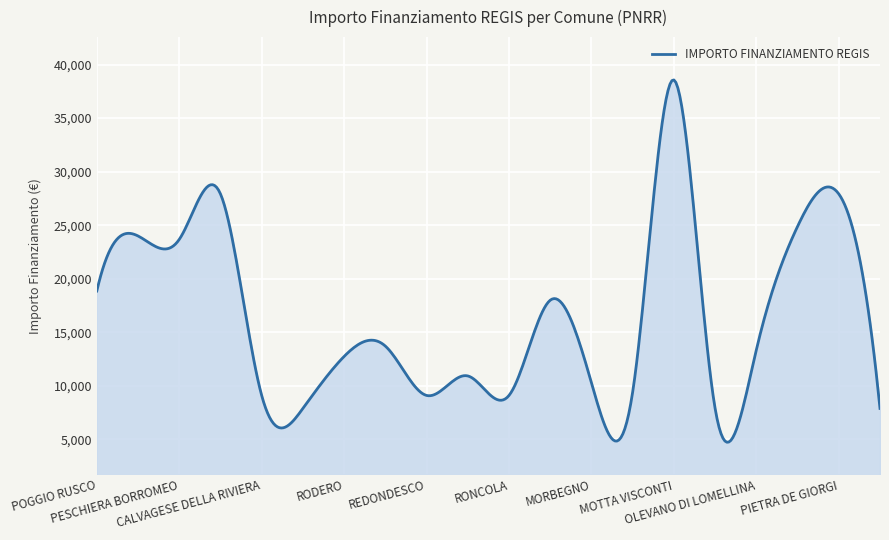

What is the minimum value shown in the chart?

4733.5